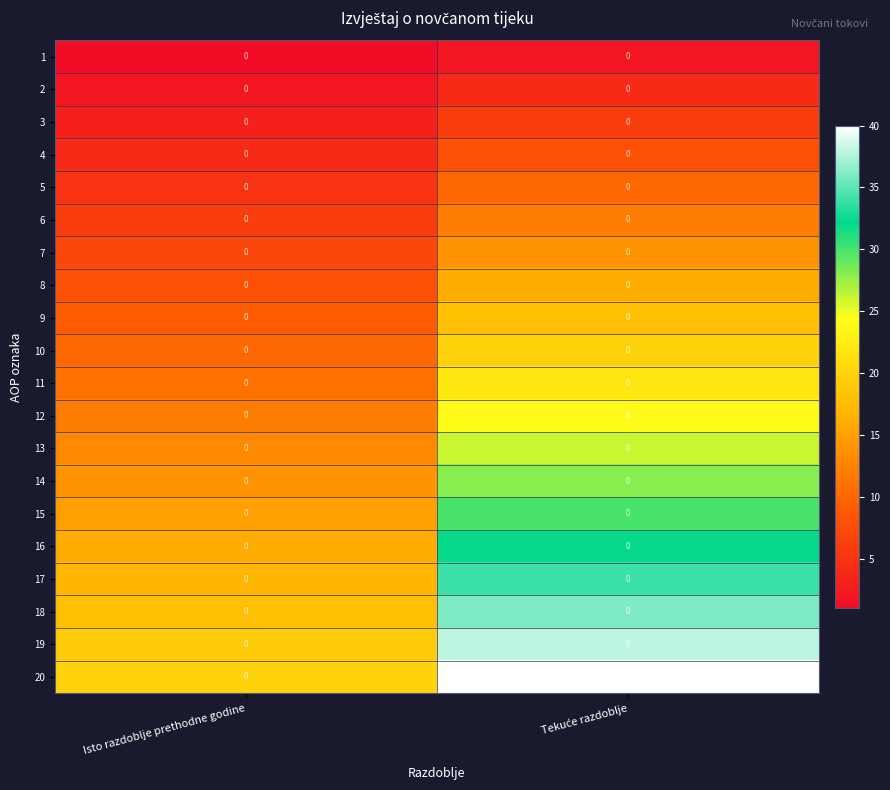

At which label is 2 closest to 3?

Isto razdoblje prethodne godine